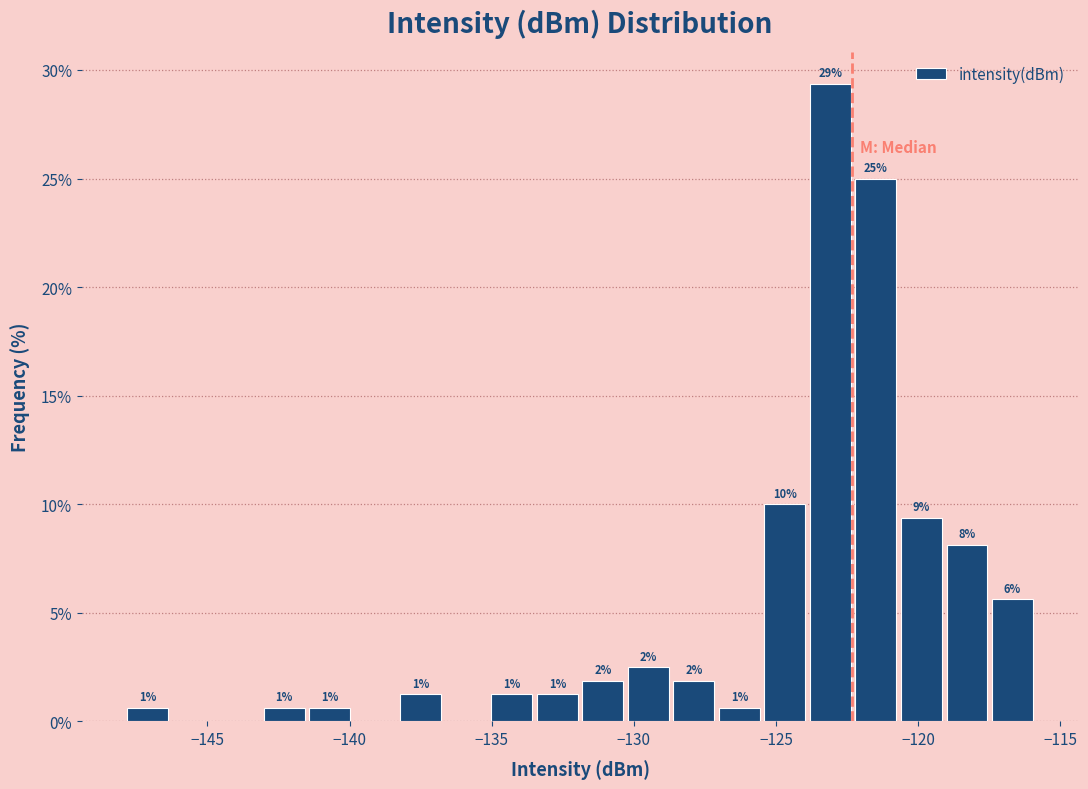

Around what value on the x-axis is the tallest bar? Give the approximate position of its centre, as read against the axis.

-123.0